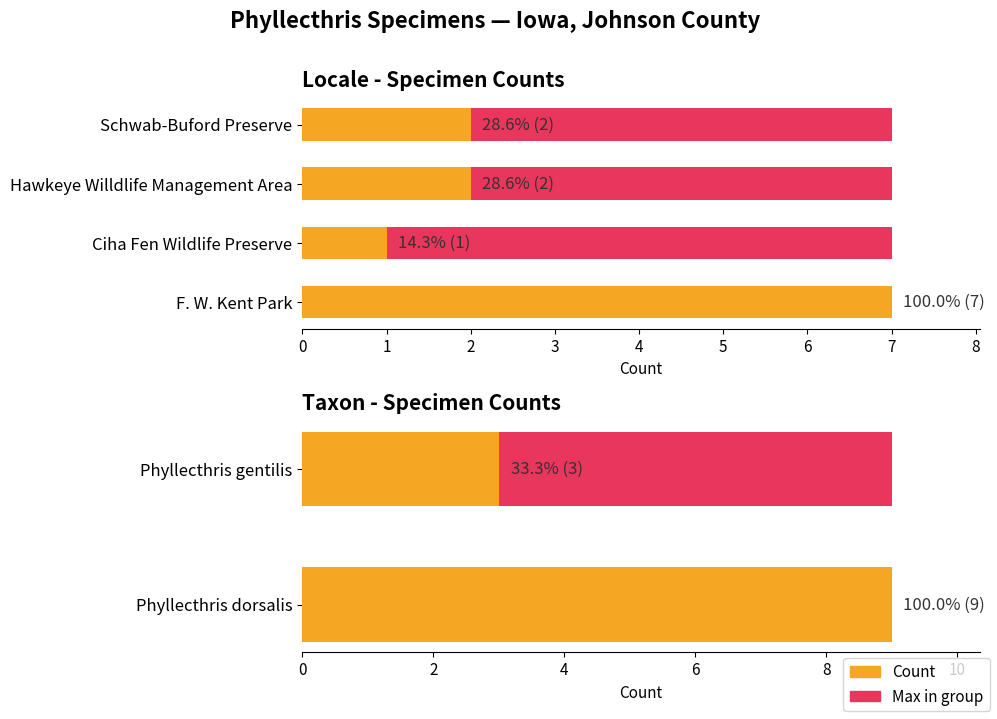

What is the maximum value shown in the chart?

9.0